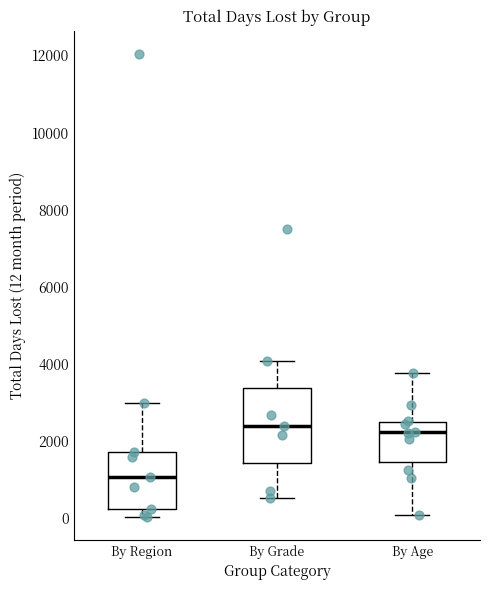

Comparing the boxes themselves (not the whiskers), which one is the tallest?

By Grade